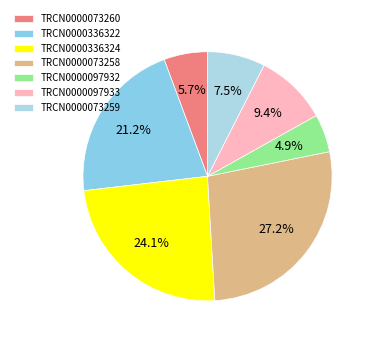

What is the smallest slice in the pie chart?

TRCN0000097932